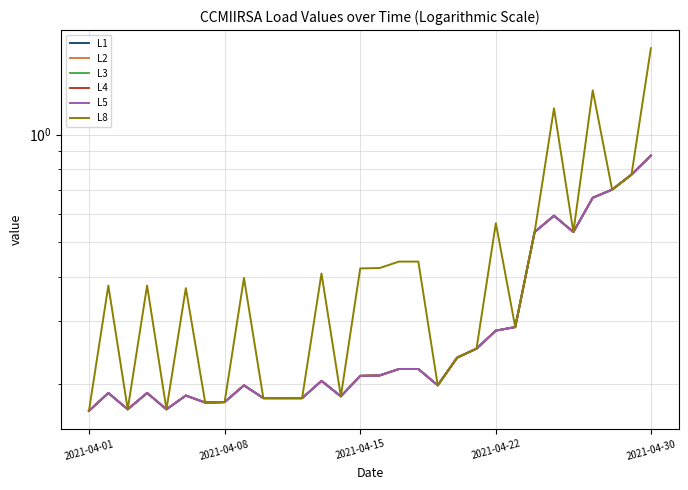

What value does the L3 series have at 20?

0.3